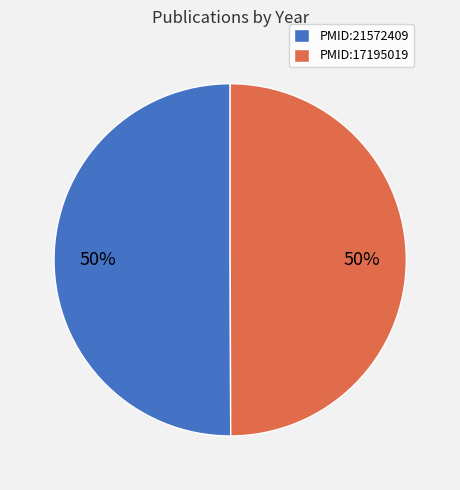

The PMID:17195019 slice represents 50% of the pie. True or false?

True